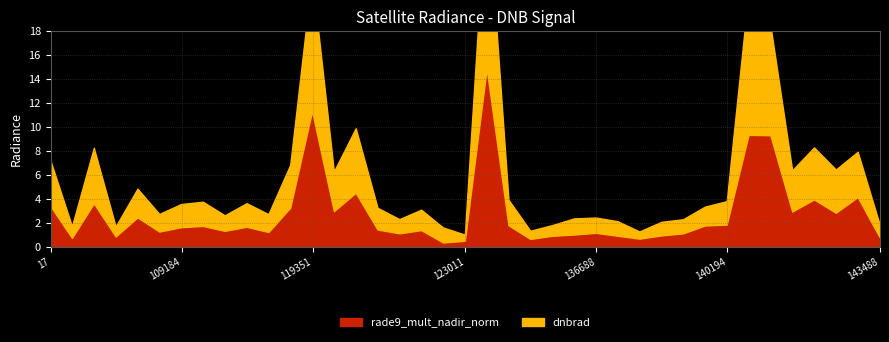

What is the sum of all rade9_mult_nadir_norm values?

107.0